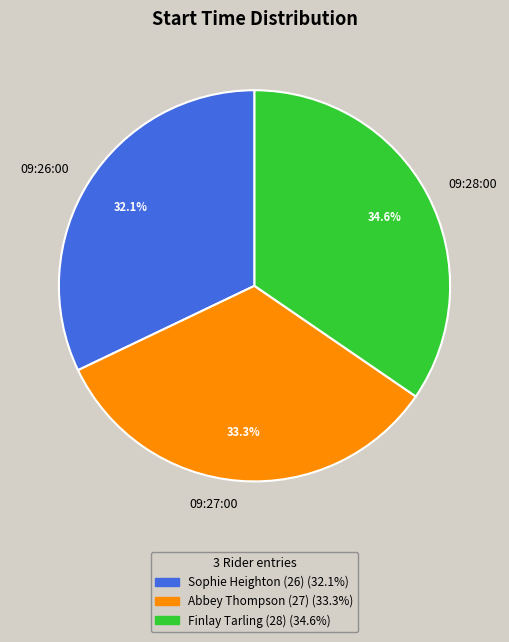

Approximately how many times larger is the value at 09:26:00 compared to 09:27:00?

1.0